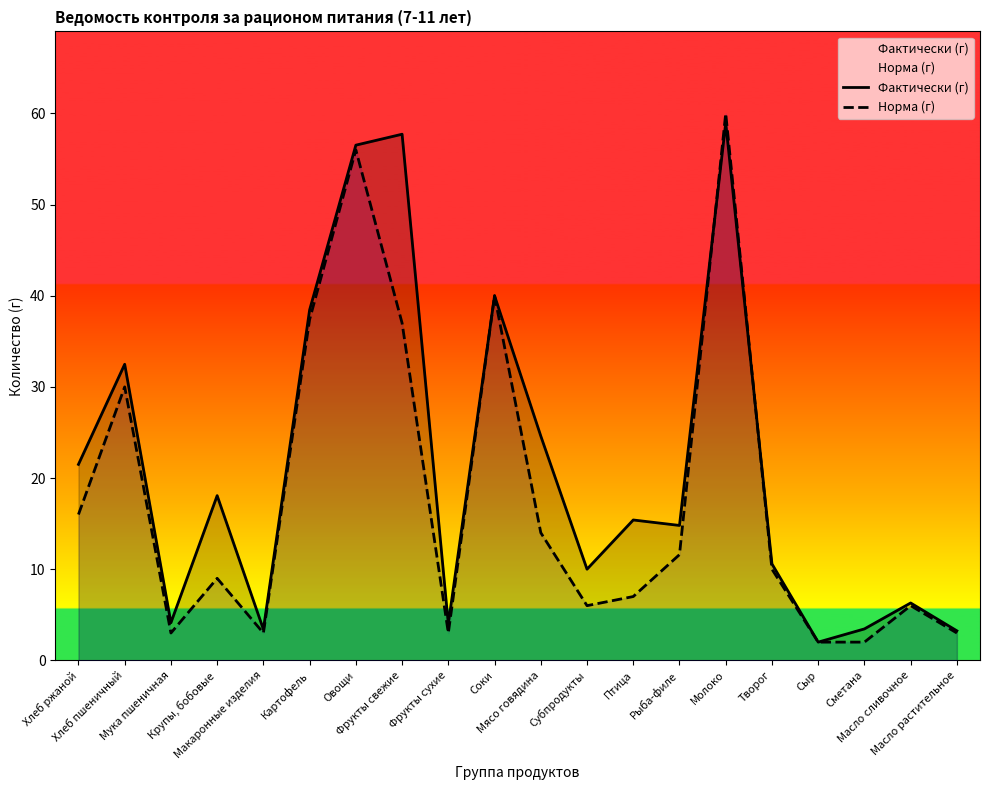

After their last crossing, which series has the higher values: Фактически (г) or Норма (г)?

Фактически (г)